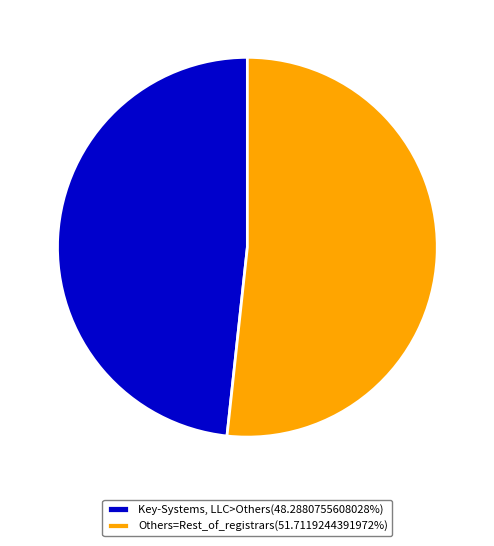

Is the sum of Key-Systems, LLC>Others(48.2880755608028%) and Others=Rest_of_registrars(51.7119244391972%) greater than half?

Yes